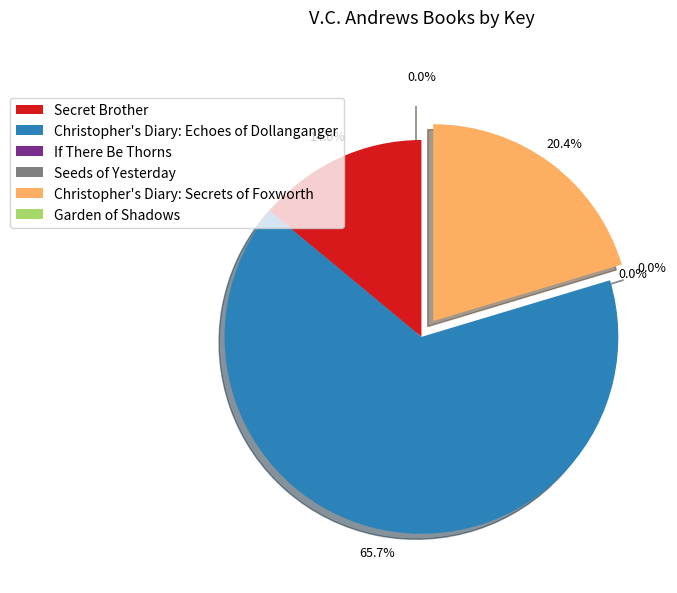

How much of the chart is everything except Secret Brother?

86.0%